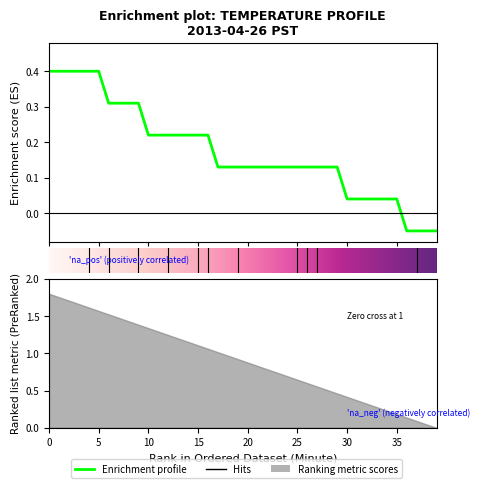

How many values are above zero?

36